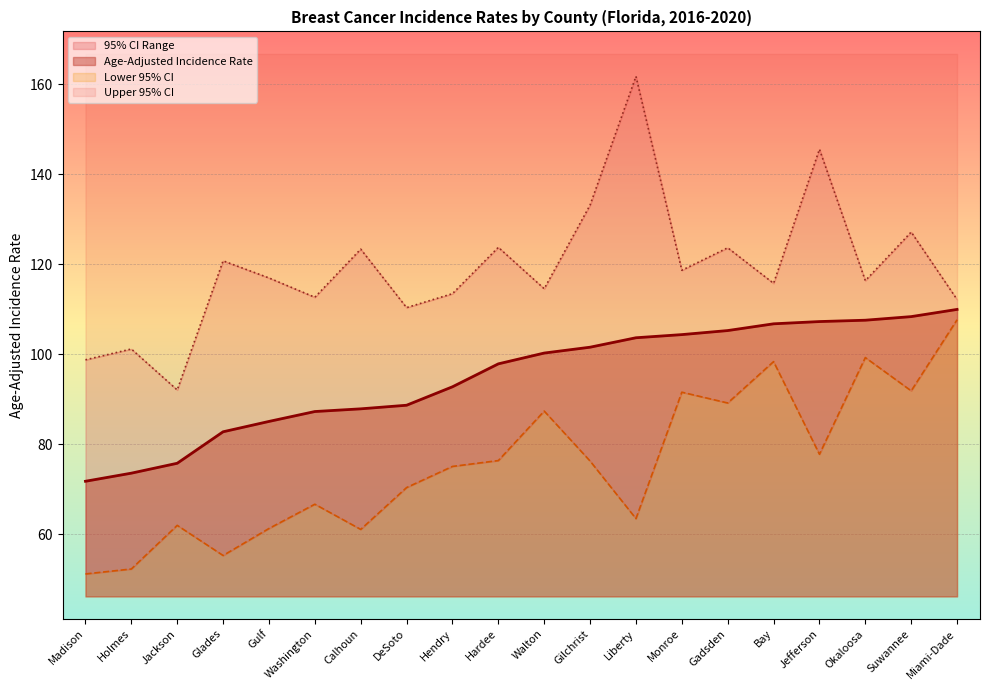

Between Washington and Okaloosa, which series saw the biggest shift?

Lower 95% CI